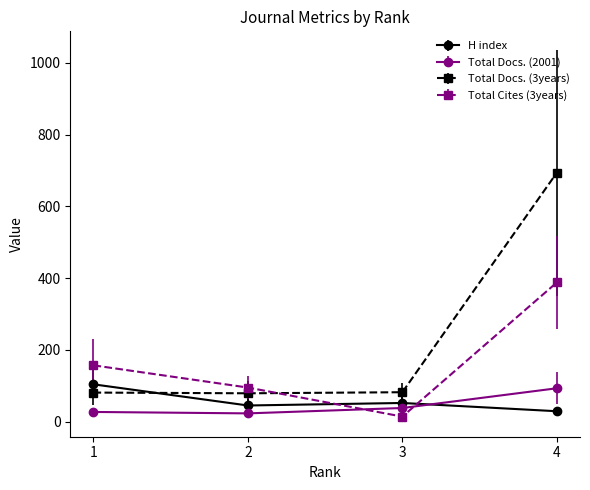

What is the minimum value shown in the chart?

14